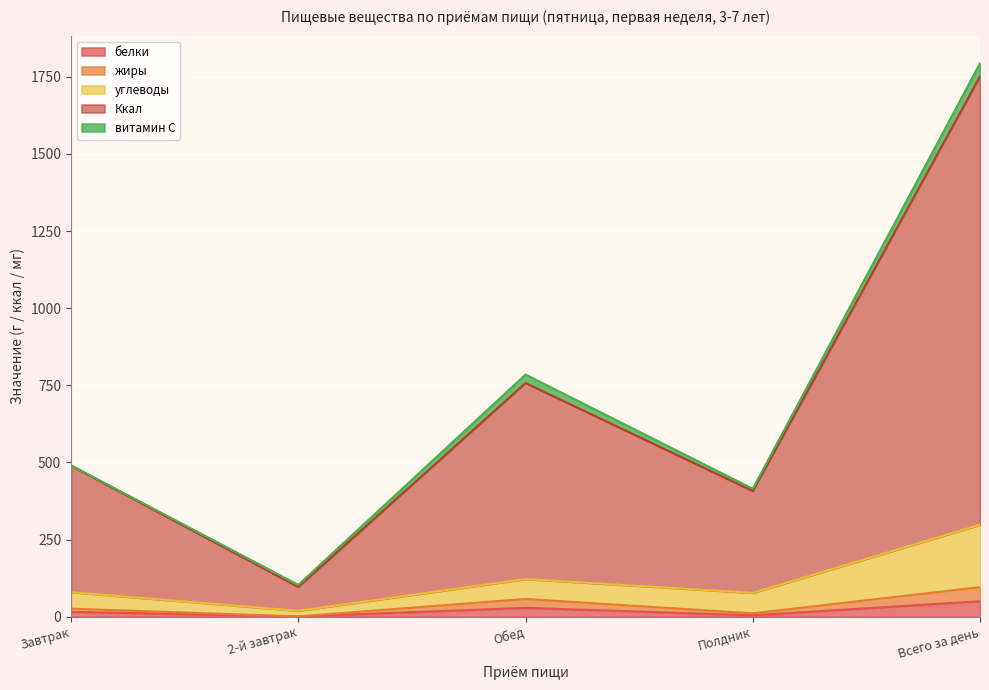

True or false: углеводы and Ккал intersect in this chart.

False